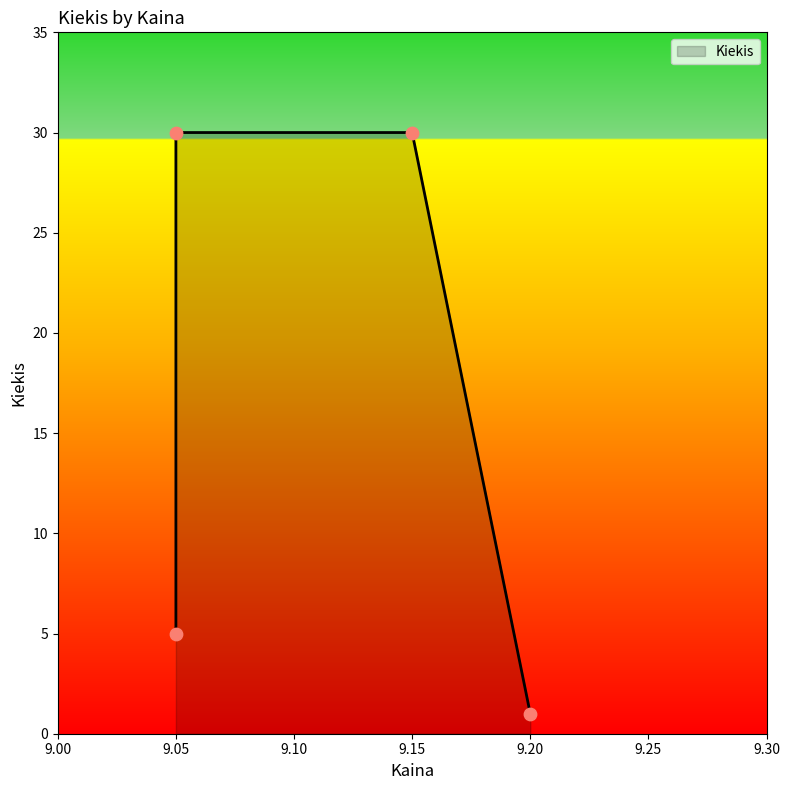

What is the ratio of the value at 9.15 to the value at 9.2?

30.0